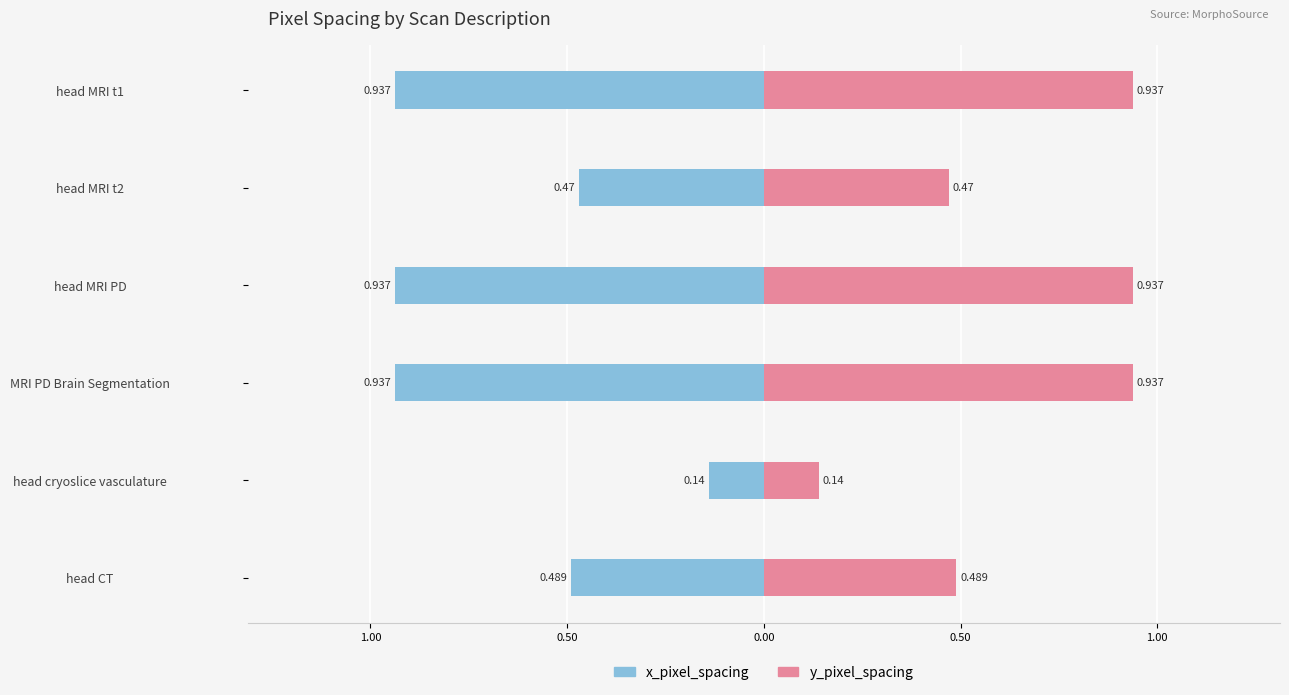

List the series in order of their peak value, highest first.

y_pixel_spacing, x_pixel_spacing